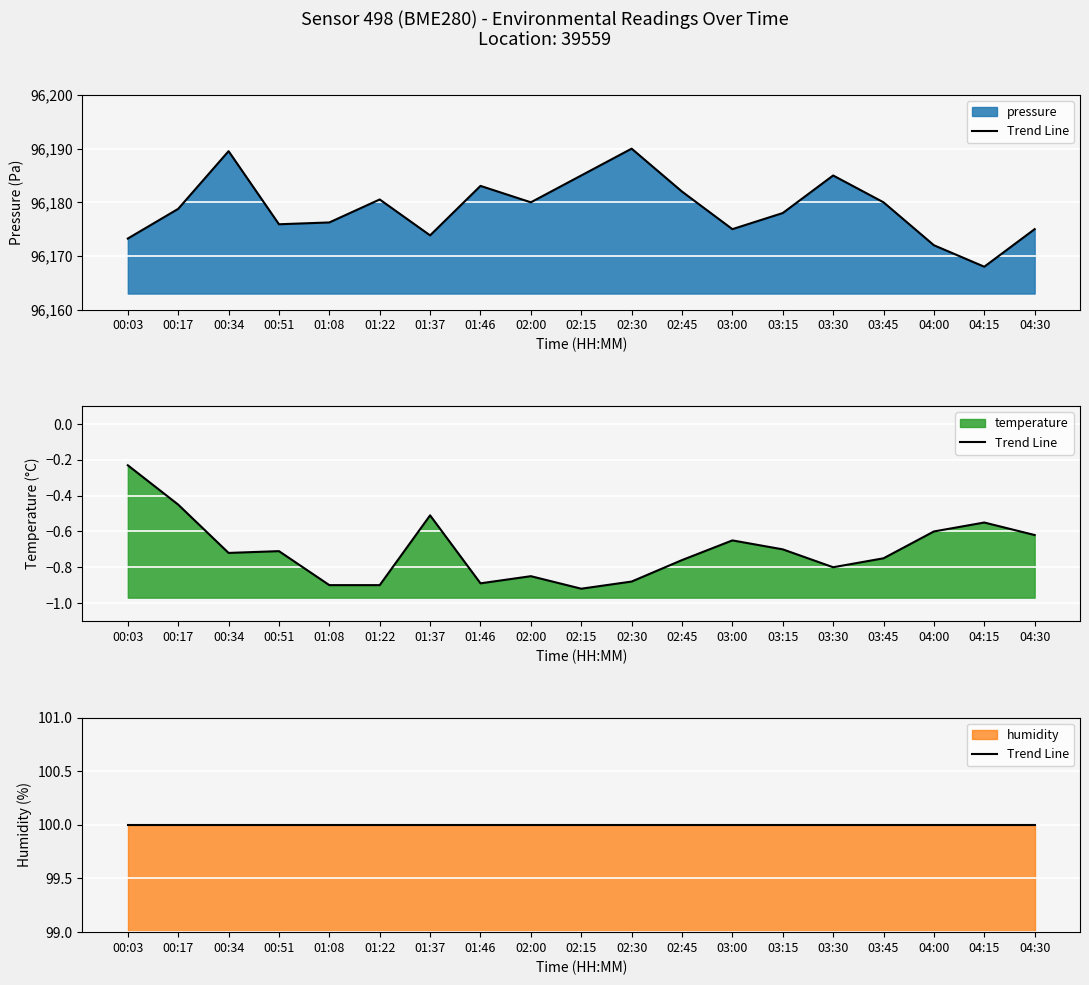

The value of pressure at 03:15 is 96178.0. True or false?

True